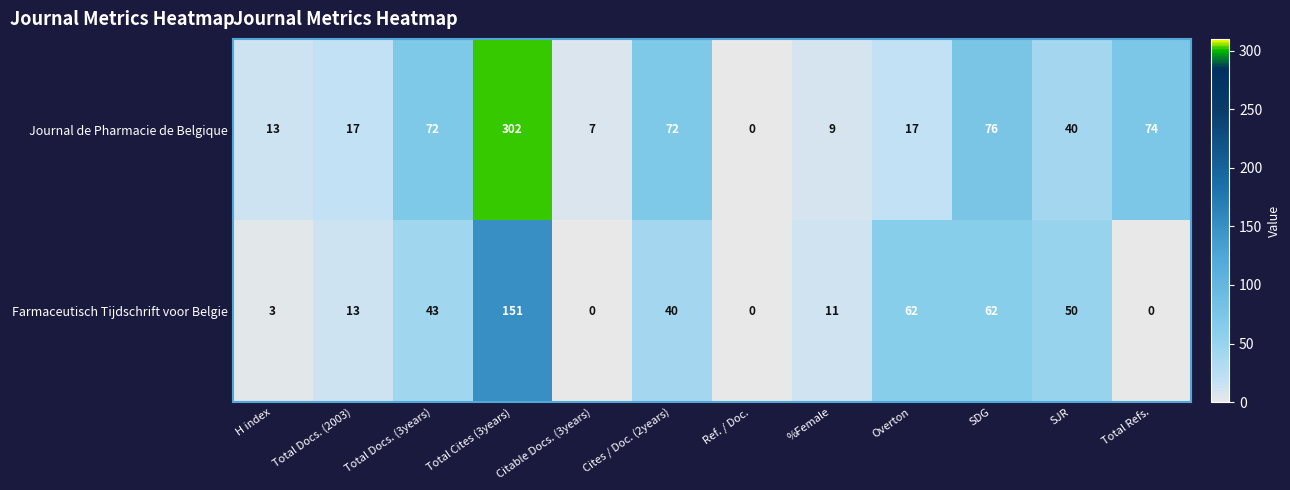

At which label does Journal de Pharmacie de Belgique first exceed 40?

Total Docs. (3years)